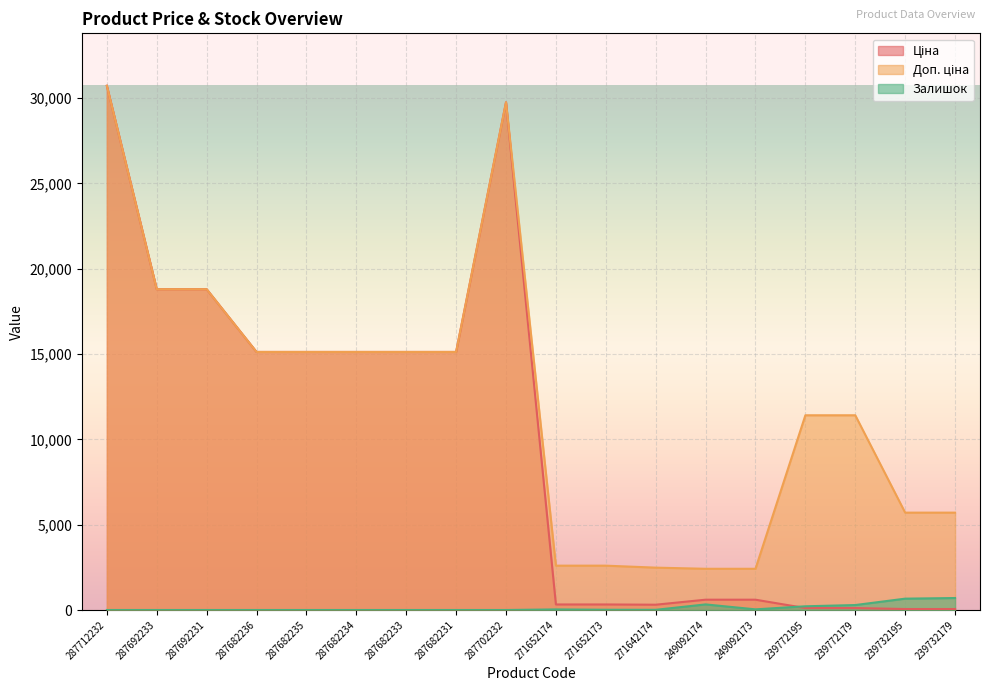

Is the value of Доп. ціна at 287682236 greater than the value of Залишок at 239732179?

Yes